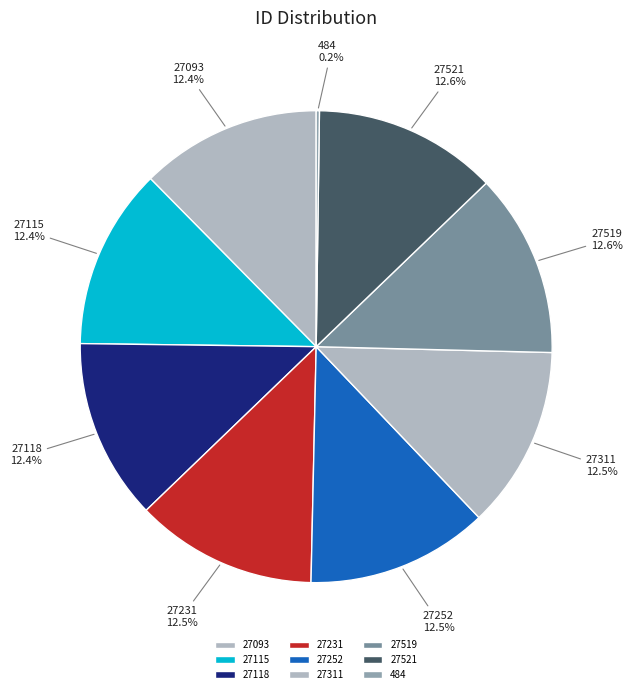

Is there any slice that represents more than half of the pie?

No